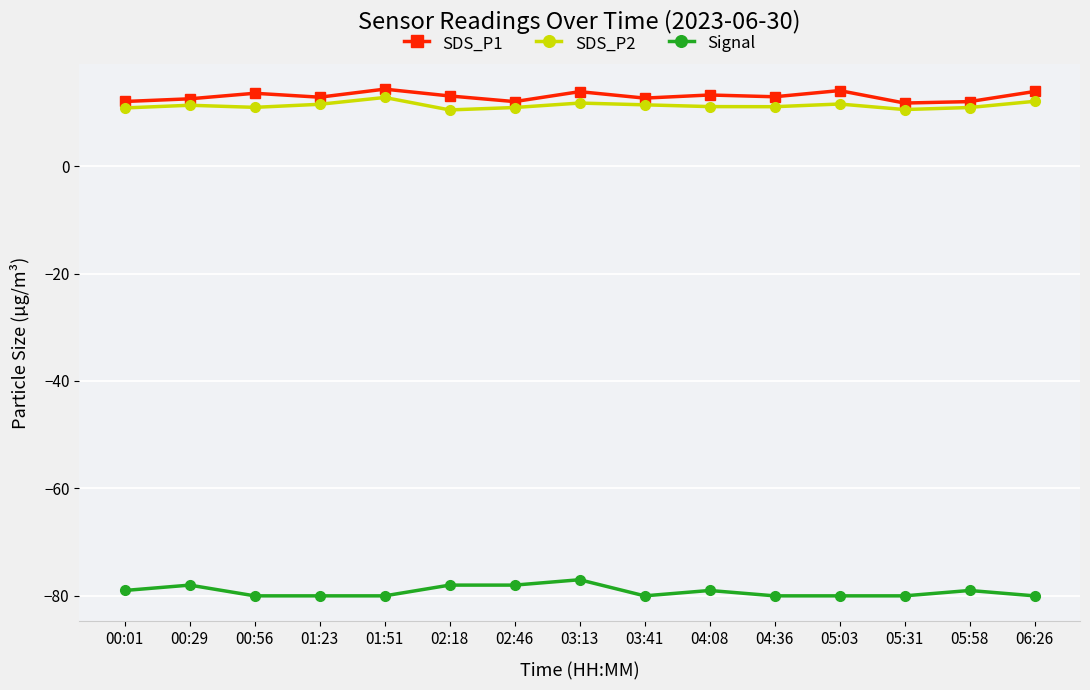

What is the approximate value of SDS_P1 at 03:41?

12.7